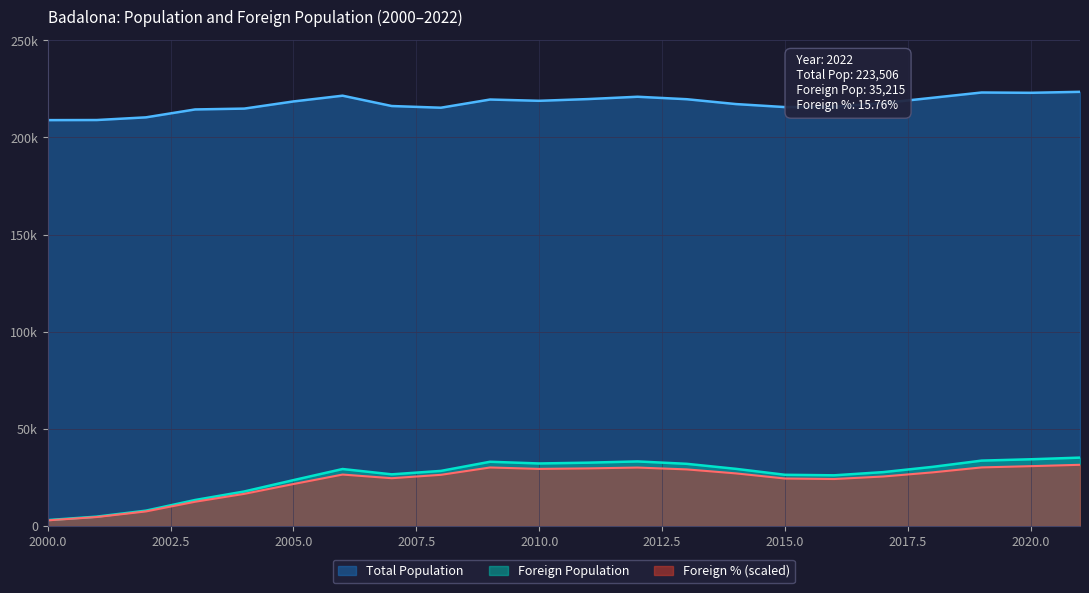

How many values in the Foreign Pct series are below 26500?

11